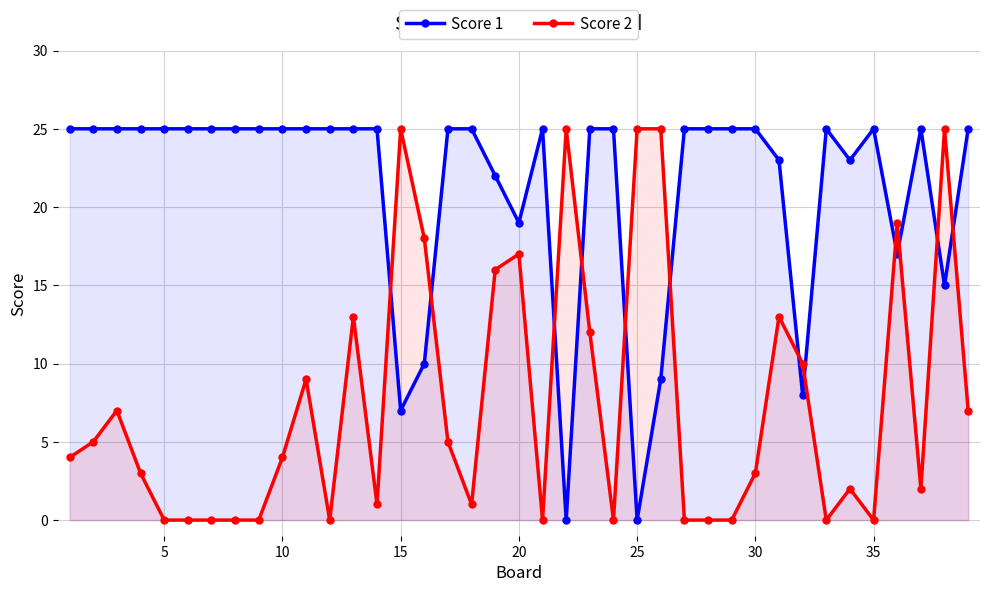

How many data points does each series have?

39